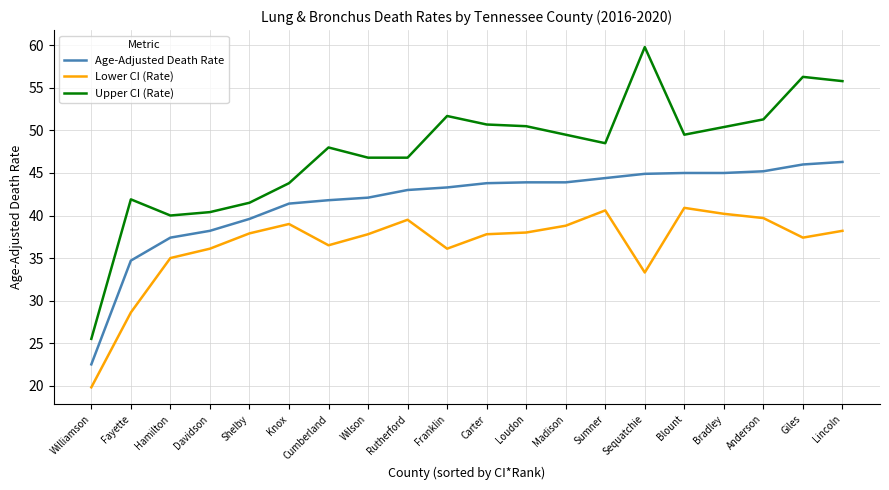

True or false: Lower CI (Rate) and Age-Adjusted Death Rate intersect in this chart.

False